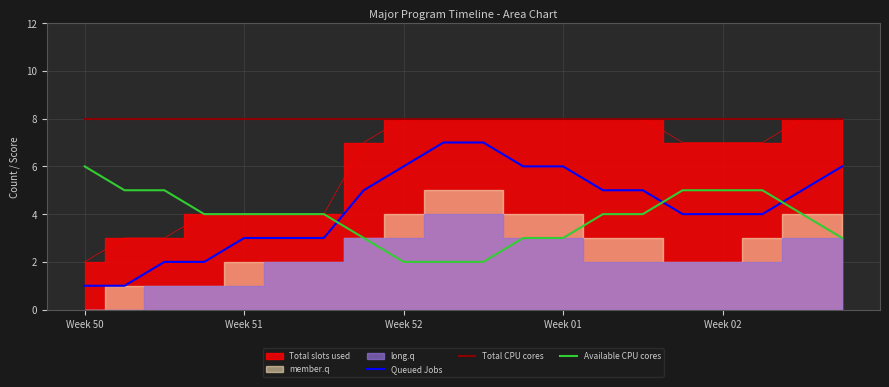

At which label does Total CPU cores reach its peak?

Week 50